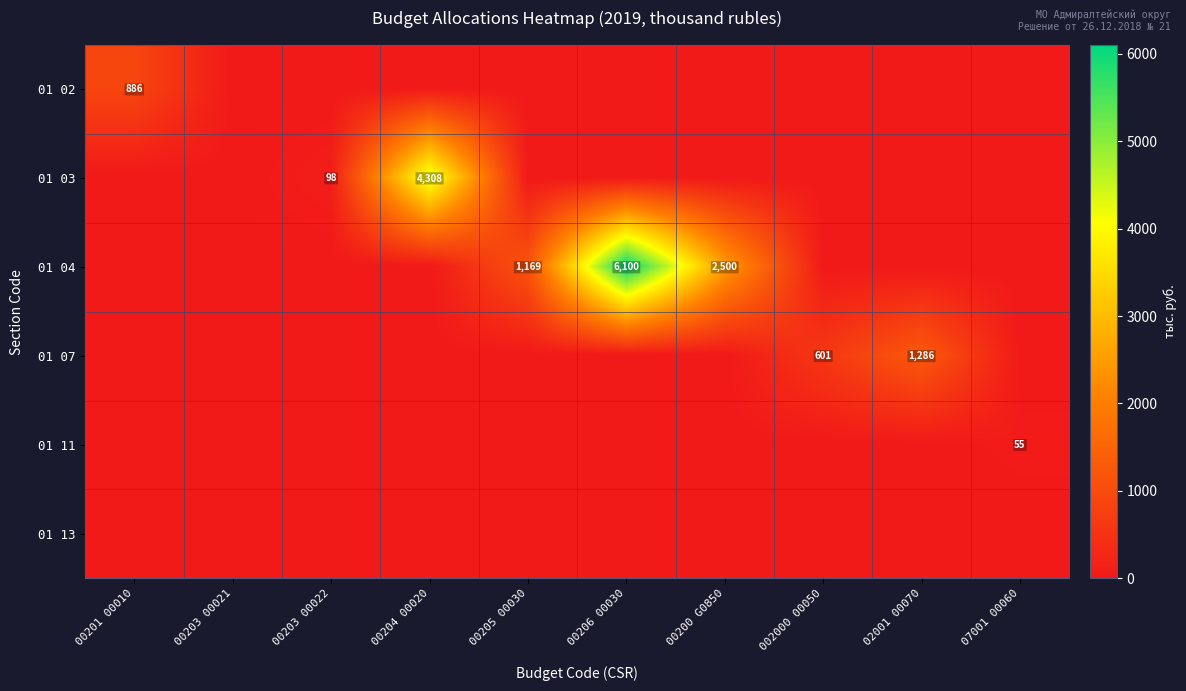

Is it true that 01 07 equals 260 at 002000 00050?

False